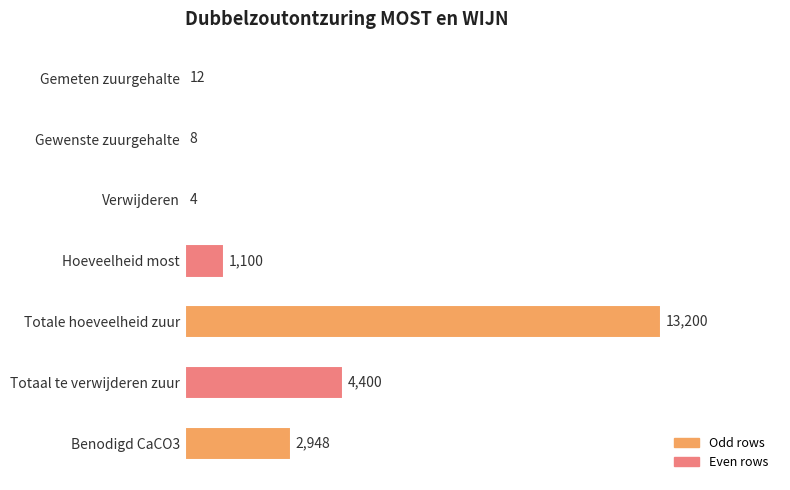

The value at Gemeten zuurgehalte is 12. True or false?

True